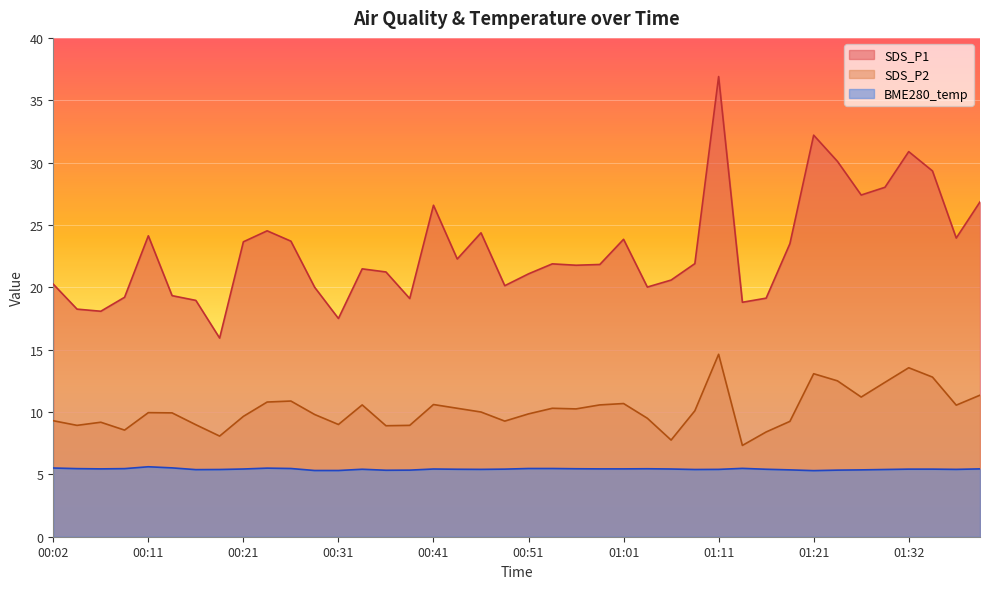

True or false: BME280_temperature and SDS_P1 intersect in this chart.

False